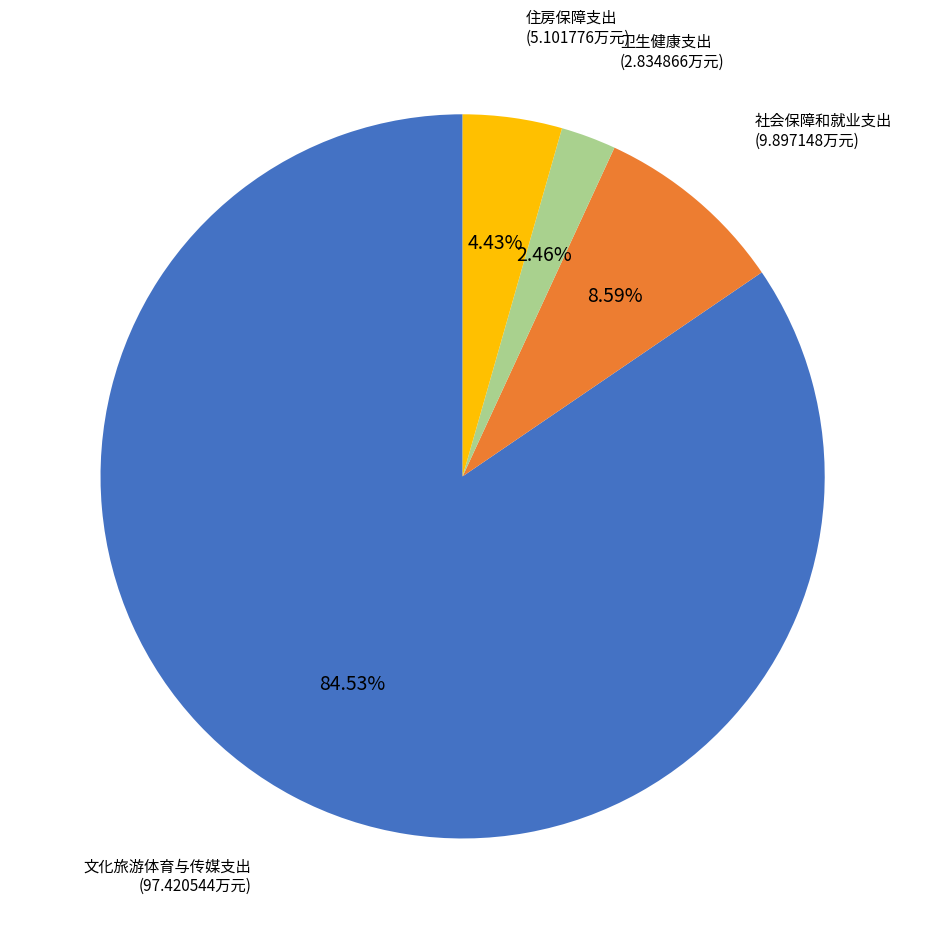

What is the majority slice?

文化旅游体育与传媒支出